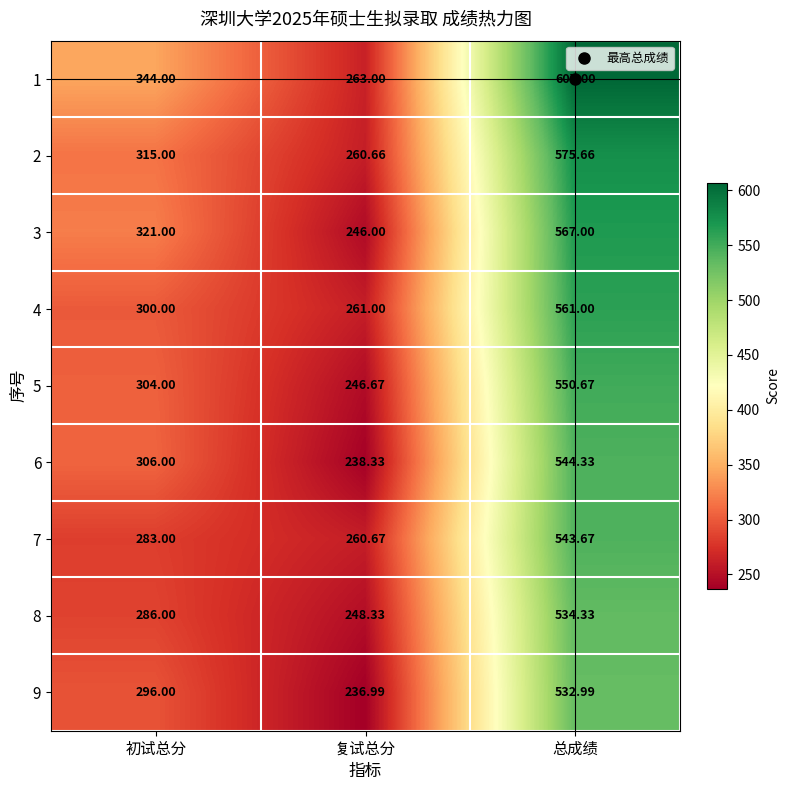

At which label does 6 reach its peak?

总成绩